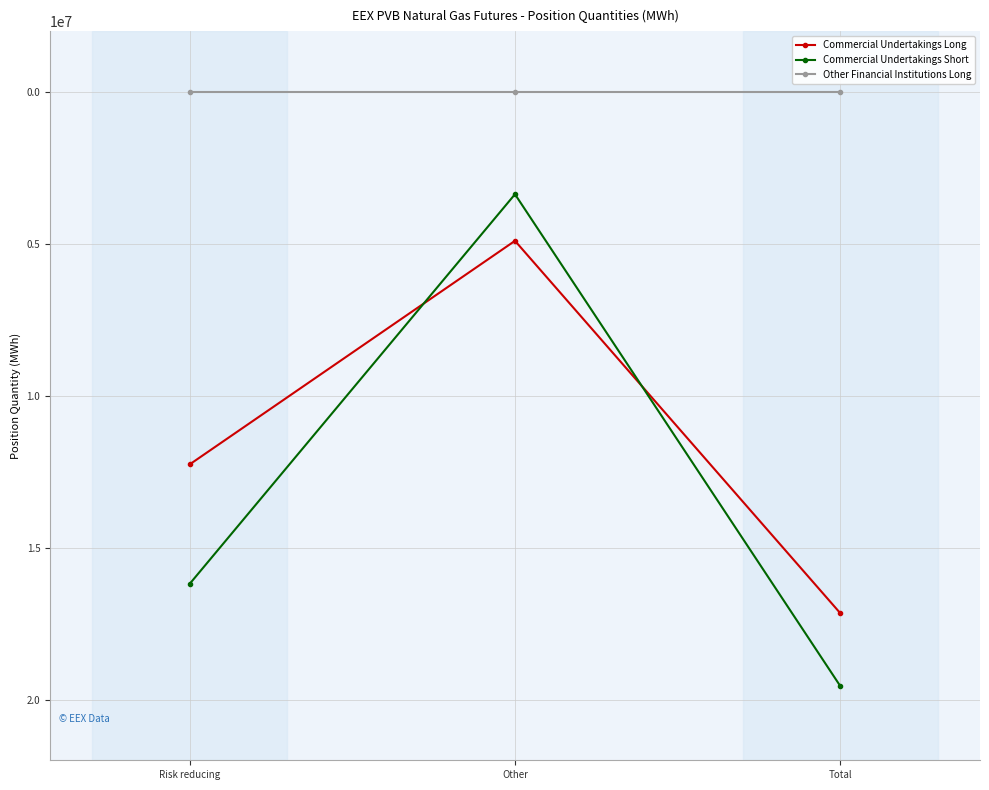

Reading left to right, extract all data points from this chart.

Commercial Undertakings Long: Risk reducing=12255700	Other=4896990	Total=17152690
Commercial Undertakings Short: Risk reducing=16187180	Other=3362990	Total=19550170
Other Financial Institutions Long: Risk reducing=0	Other=0	Total=0